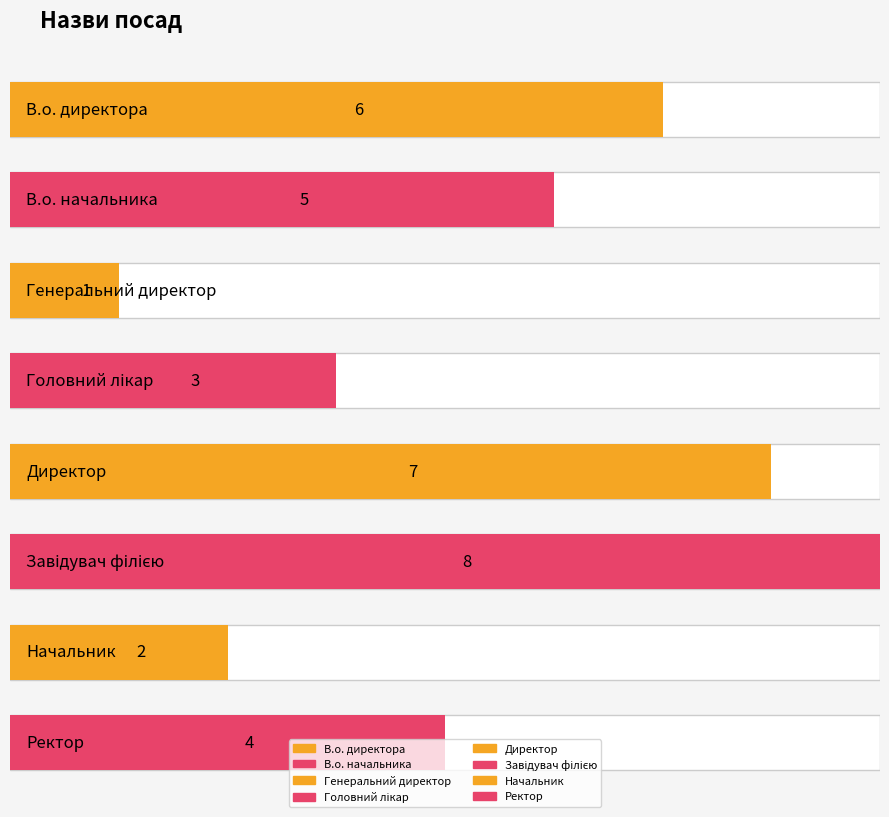

Rank the categories by value from lowest to highest.

Генеральний директор, Начальник, Головний лікар, Ректор, В.о. начальника, В.о. директора, Директор, Завідувач філією